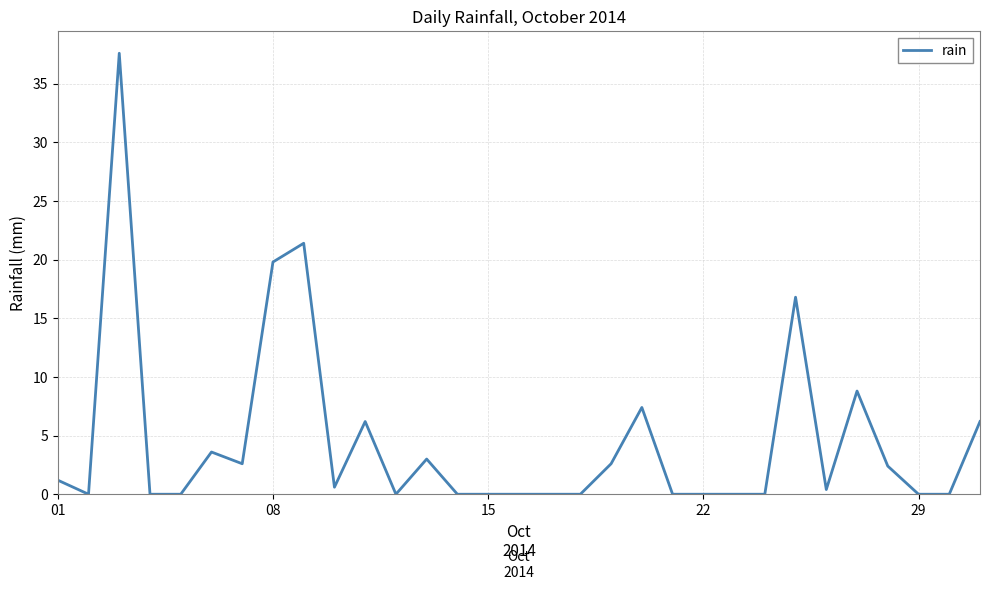

Does the chart have visible grid lines?

Yes